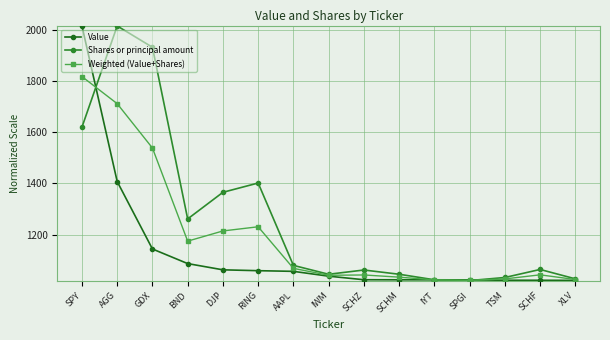

What is the spread (max minus min) of values at SCHZ?

38.0